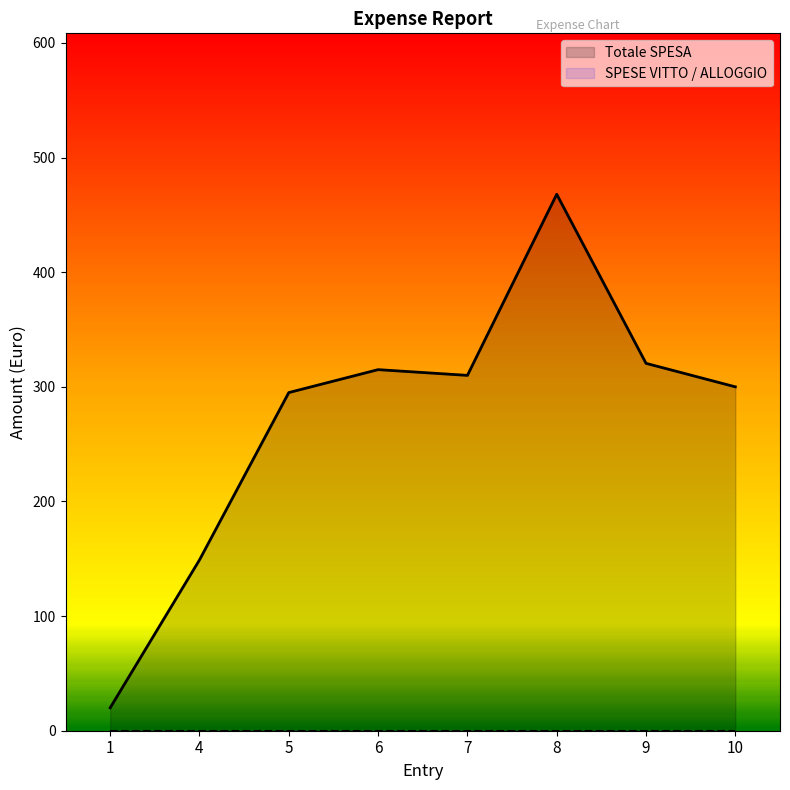

The value at 4 is 94.6. True or false?

False